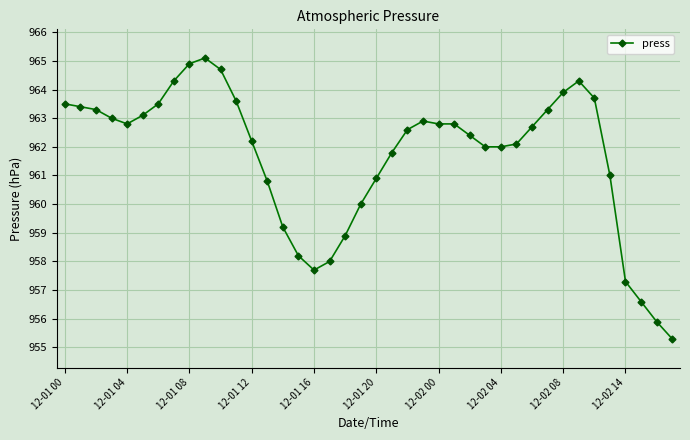

Reading right to left, transcribe all the data shown in this chart.

955.3	955.9	956.6	957.3	961.0	963.7	964.3	963.9	963.3	962.7	962.1	962.0	962.0	962.4	962.8	962.8	962.9	962.6	961.8	960.9	960.0	958.9	958.0	957.7	958.2	959.2	960.8	962.2	963.6	964.7	965.1	964.9	964.3	963.5	963.1	962.8	963.0	963.3	963.4	963.5